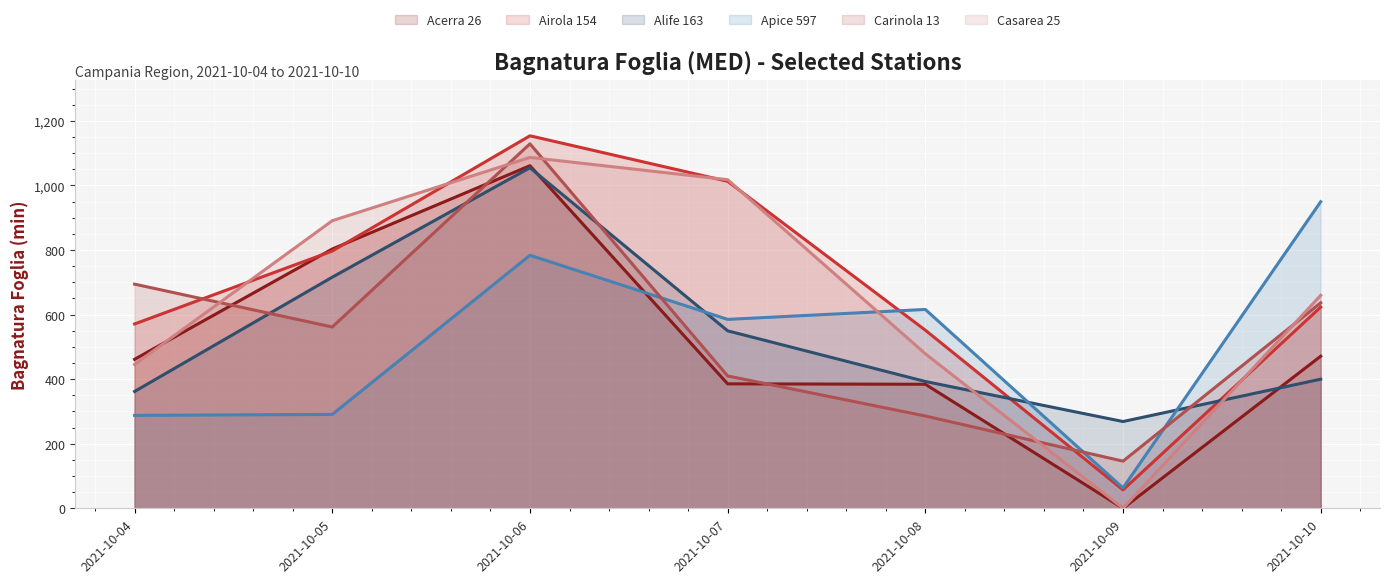

What is the difference between the maximum and minimum values in the Acerra 26 series?

1061.2